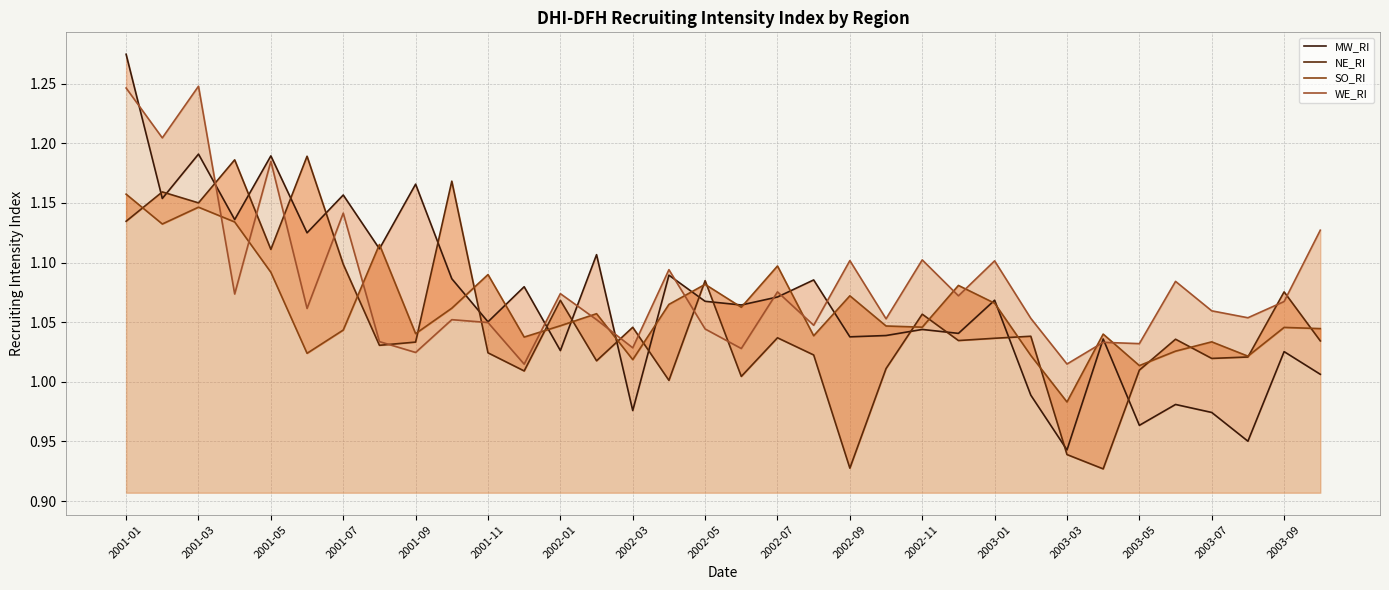

What is the difference between the MW_RI values at 32 and 2001-07?

0.1